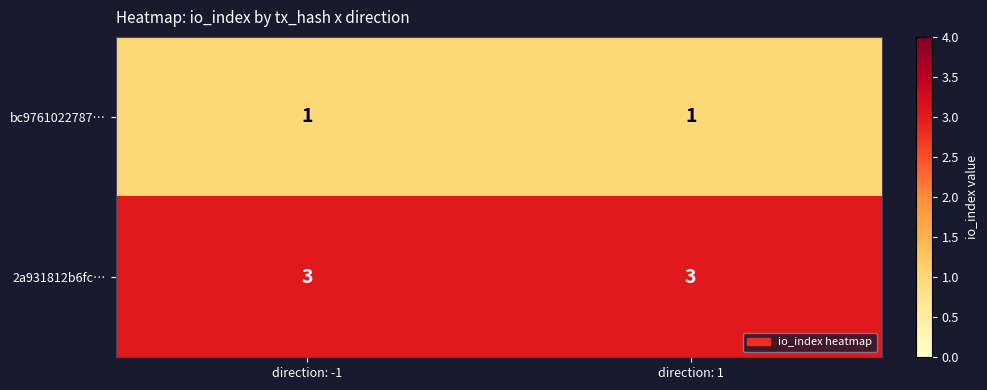

Reading left to right, transcribe all the data shown in this chart.

bc9761022787…: 1	1
2a931812b6fc…: 3	3